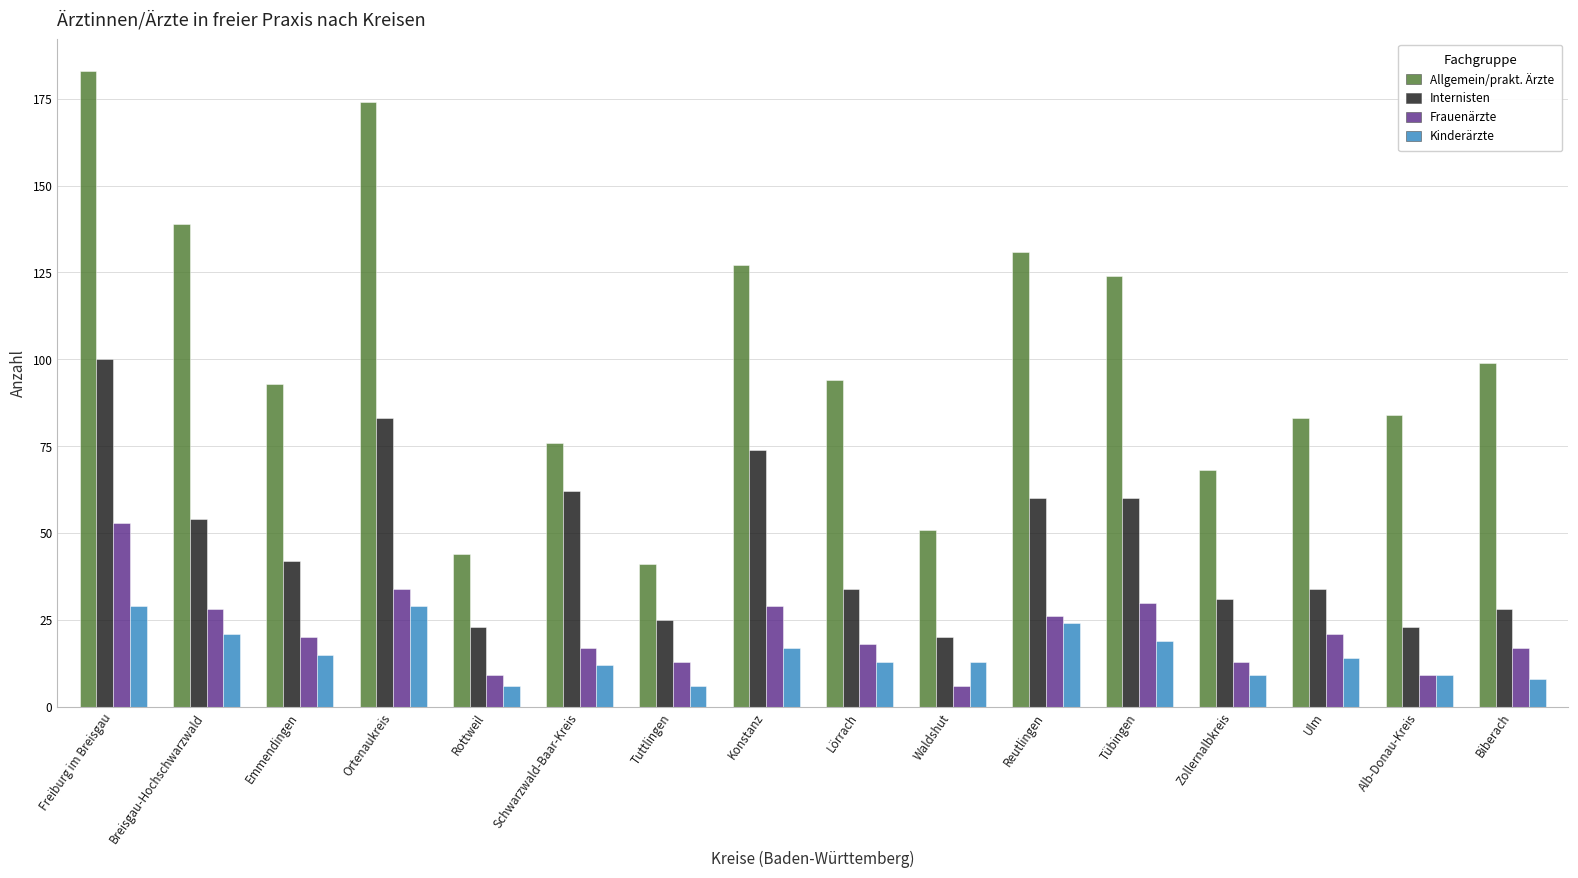

List the series in order of their peak value, highest first.

Allgemein/prakt. Ärzte, Internisten, Frauenärzte, Kinderärzte